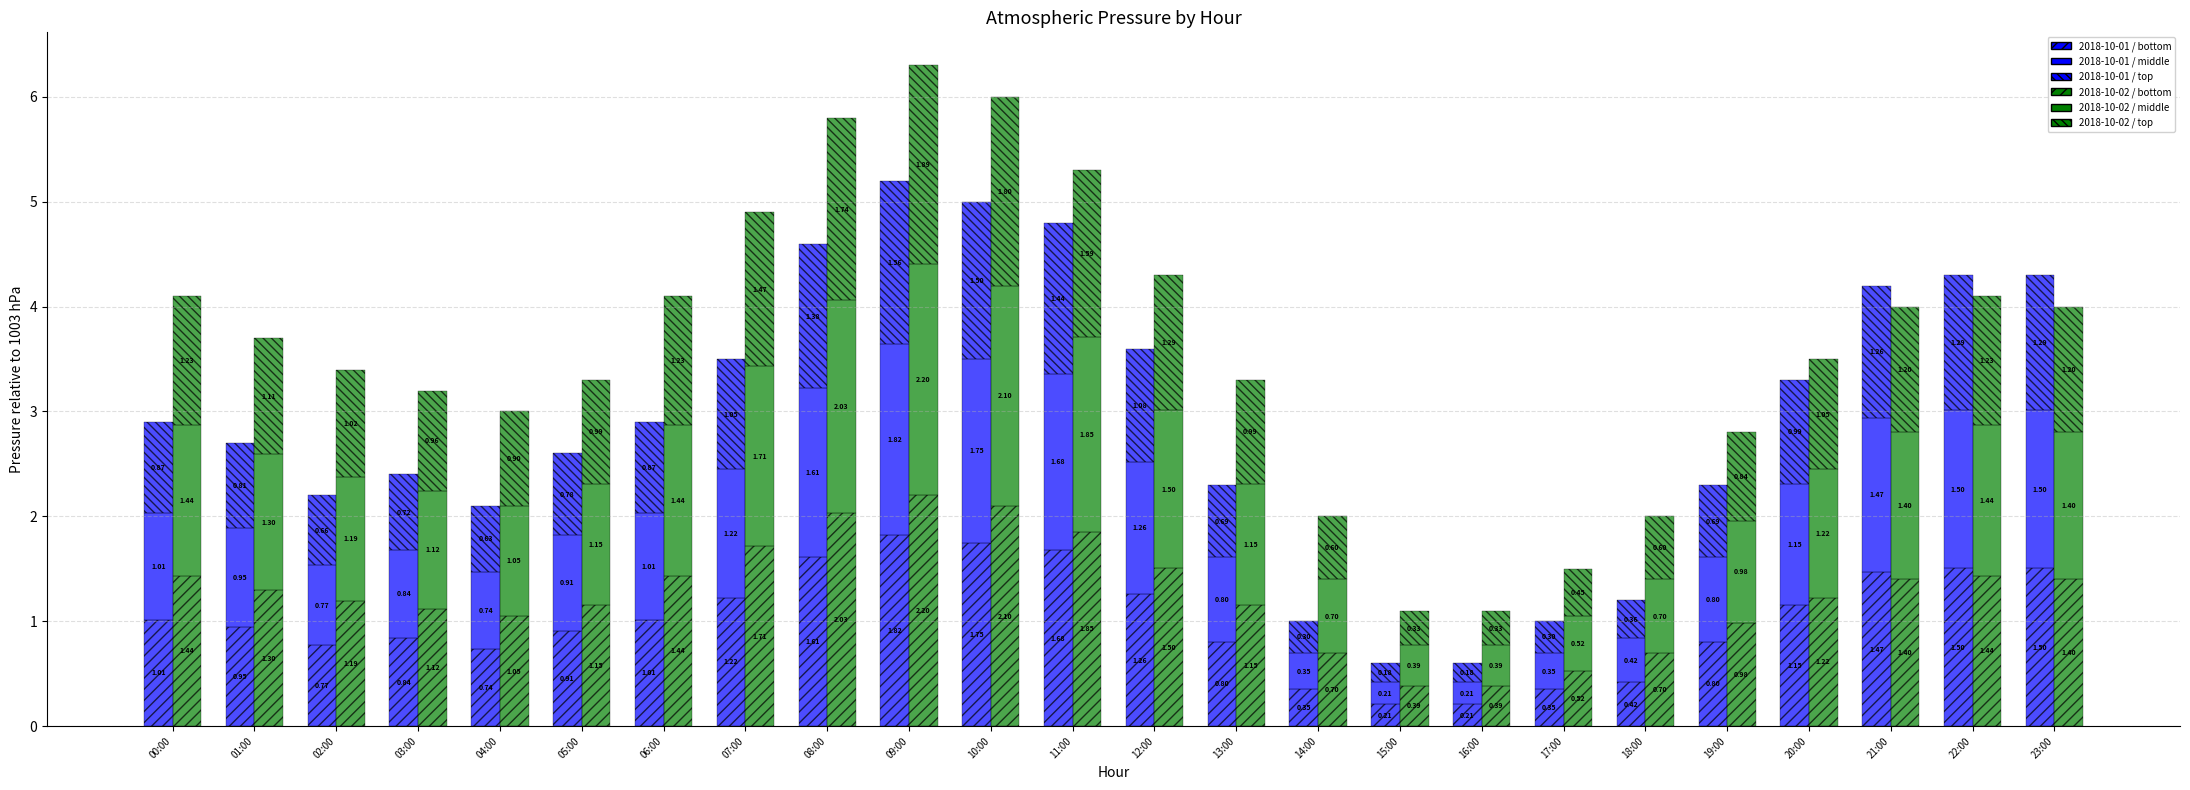

Reading left to right, list all the values displayed in this chart.

2018-10-01 / bottom: 00:00=1.0	01:00=0.9	02:00=0.8	03:00=0.8	04:00=0.7	05:00=0.9	06:00=1.0	07:00=1.2	08:00=1.6	09:00=1.8	10:00=1.8	11:00=1.7	12:00=1.3	13:00=0.8	14:00=0.3	15:00=0.2	16:00=0.2	17:00=0.3	18:00=0.4	19:00=0.8	20:00=1.2	21:00=1.5	22:00=1.5	23:00=1.5
2018-10-01 / middle: 00:00=1.0	01:00=0.9	02:00=0.8	03:00=0.8	04:00=0.7	05:00=0.9	06:00=1.0	07:00=1.2	08:00=1.6	09:00=1.8	10:00=1.7	11:00=1.7	12:00=1.3	13:00=0.8	14:00=0.3	15:00=0.2	16:00=0.2	17:00=0.3	18:00=0.4	19:00=0.8	20:00=1.2	21:00=1.5	22:00=1.5	23:00=1.5
2018-10-01 / top: 00:00=0.9	01:00=0.8	02:00=0.7	03:00=0.7	04:00=0.6	05:00=0.8	06:00=0.9	07:00=1.1	08:00=1.4	09:00=1.6	10:00=1.5	11:00=1.4	12:00=1.1	13:00=0.7	14:00=0.3	15:00=0.2	16:00=0.2	17:00=0.3	18:00=0.4	19:00=0.7	20:00=1.0	21:00=1.3	22:00=1.3	23:00=1.3
2018-10-02 / bottom: 00:00=1.4	01:00=1.3	02:00=1.2	03:00=1.1	04:00=1.0	05:00=1.2	06:00=1.4	07:00=1.7	08:00=2.0	09:00=2.2	10:00=2.1	11:00=1.9	12:00=1.5	13:00=1.2	14:00=0.7	15:00=0.4	16:00=0.4	17:00=0.5	18:00=0.7	19:00=1.0	20:00=1.2	21:00=1.4	22:00=1.4	23:00=1.4
2018-10-02 / middle: 00:00=1.4	01:00=1.3	02:00=1.2	03:00=1.1	04:00=1.0	05:00=1.2	06:00=1.4	07:00=1.7	08:00=2.0	09:00=2.2	10:00=2.1	11:00=1.9	12:00=1.5	13:00=1.2	14:00=0.7	15:00=0.4	16:00=0.4	17:00=0.5	18:00=0.7	19:00=1.0	20:00=1.2	21:00=1.4	22:00=1.4	23:00=1.4
2018-10-02 / top: 00:00=1.2	01:00=1.1	02:00=1.0	03:00=1.0	04:00=0.9	05:00=1.0	06:00=1.2	07:00=1.5	08:00=1.7	09:00=1.9	10:00=1.8	11:00=1.6	12:00=1.3	13:00=1.0	14:00=0.6	15:00=0.3	16:00=0.3	17:00=0.4	18:00=0.6	19:00=0.8	20:00=1.1	21:00=1.2	22:00=1.2	23:00=1.2